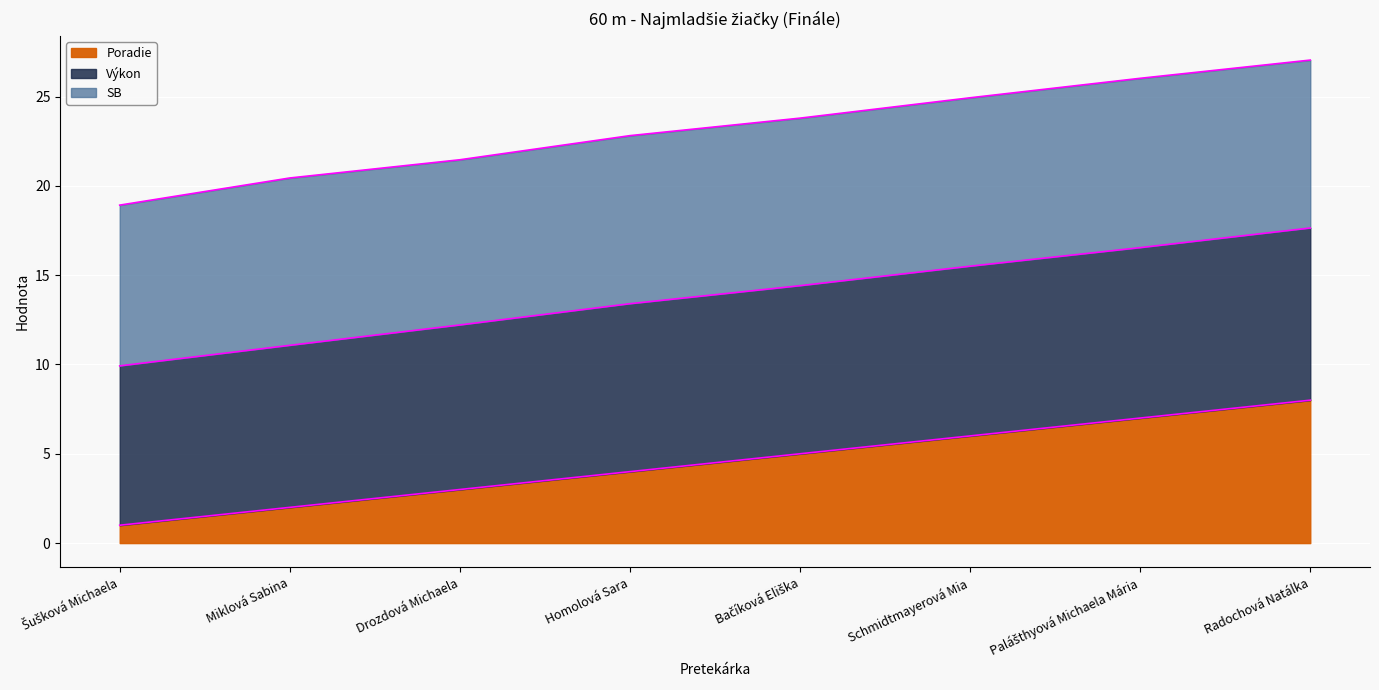

What is the maximum value for Poradie?

8.0